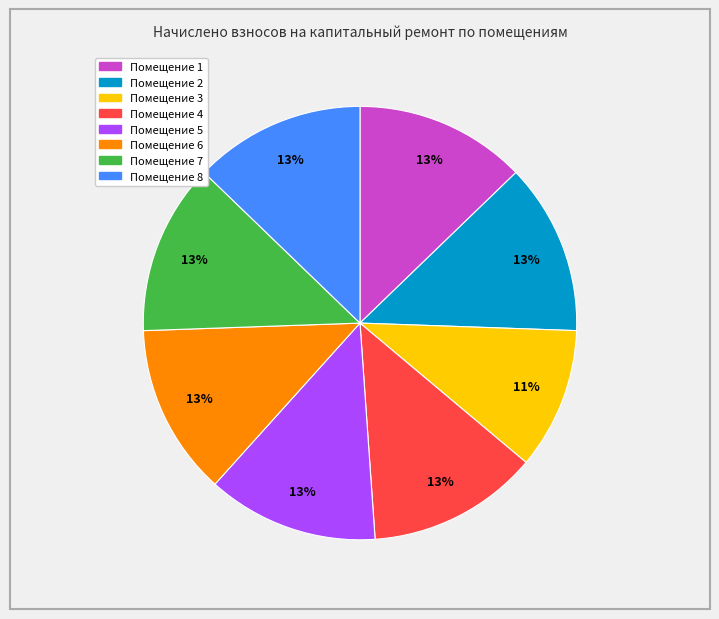

True or false: Помещение 2 accounts for 1% of the total.

False